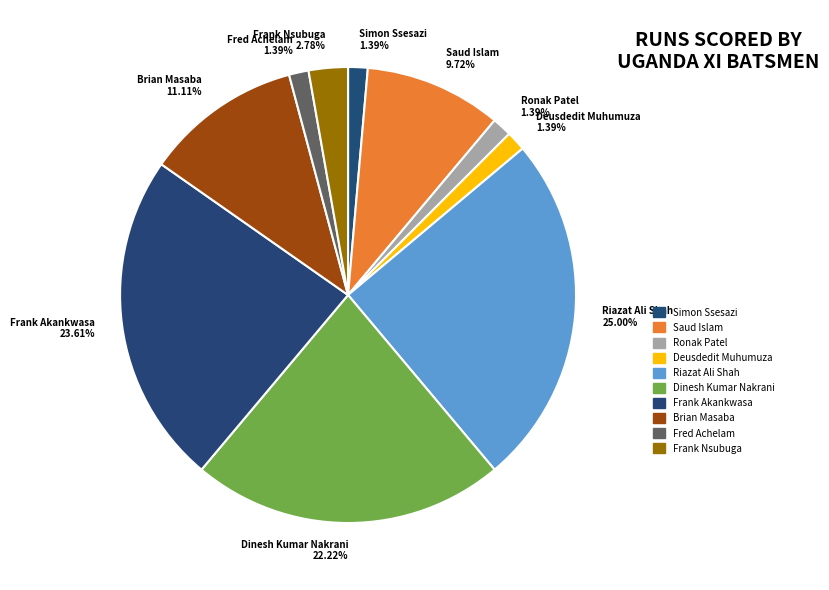

Combined, do Saud Islam and Riazat Ali Shah account for over 50%?

No